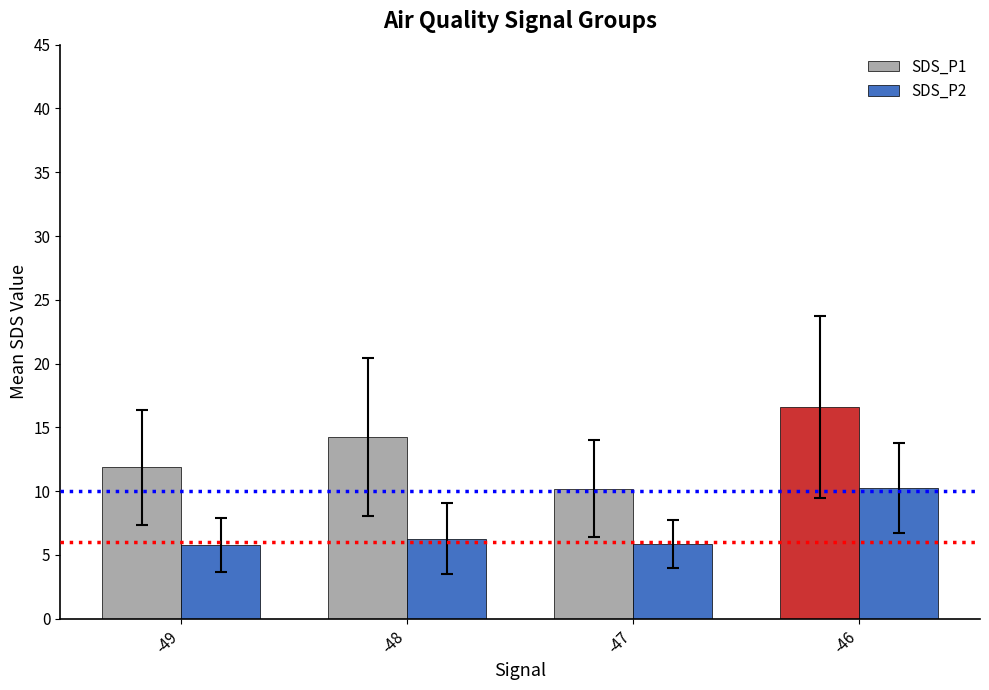

Which series has the largest total across all categories?

SDS_P1